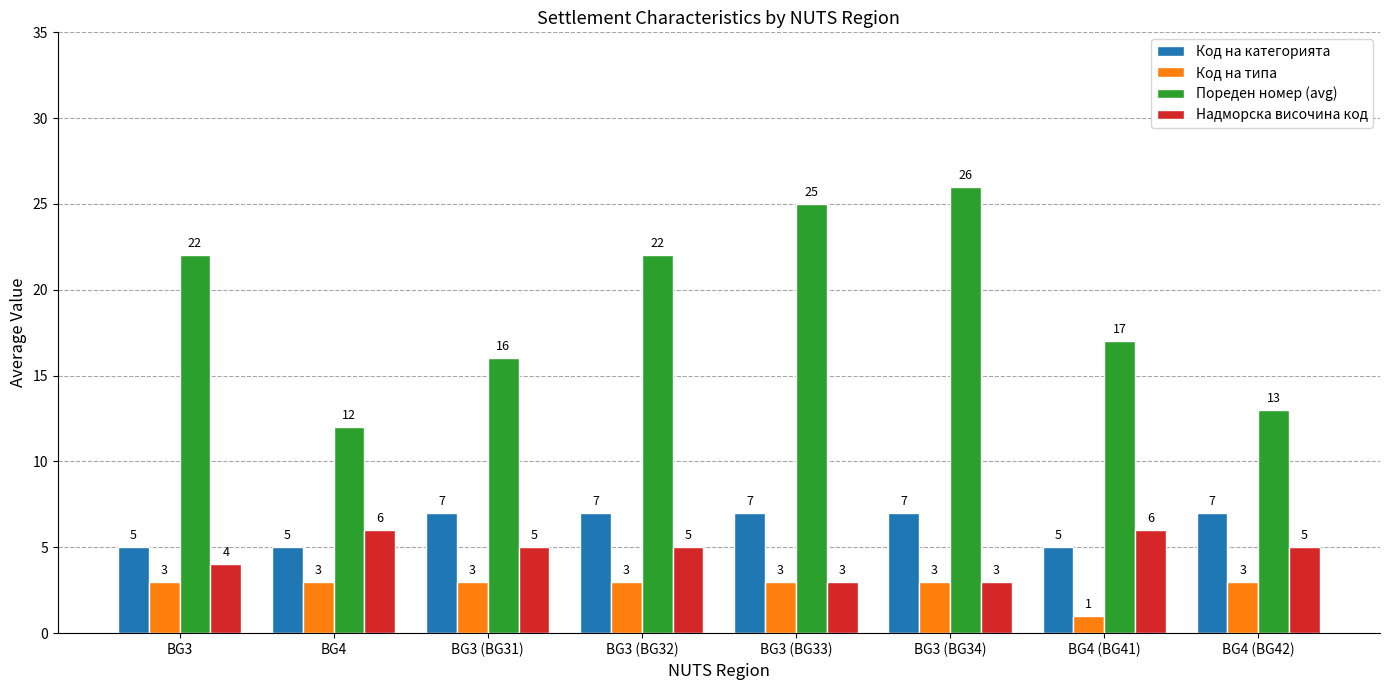

What is the sum of the Надморска височина код values at BG3 (BG31) and BG3?

9